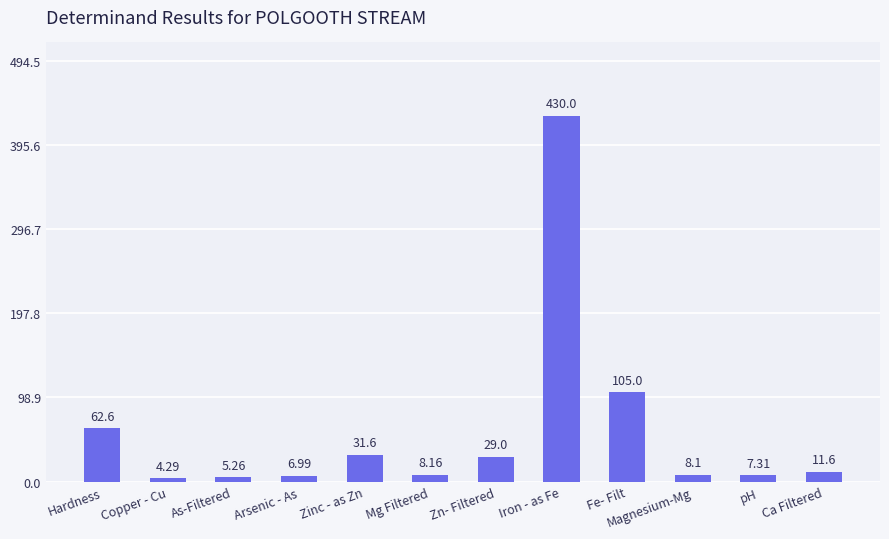

List the labels in order of value, largest first.

Iron - as Fe, Fe- Filt, Hardness, Zinc - as Zn, Zn- Filtered, Ca Filtered, Mg Filtered, Magnesium-Mg, pH, Arsenic - As, As-Filtered, Copper - Cu